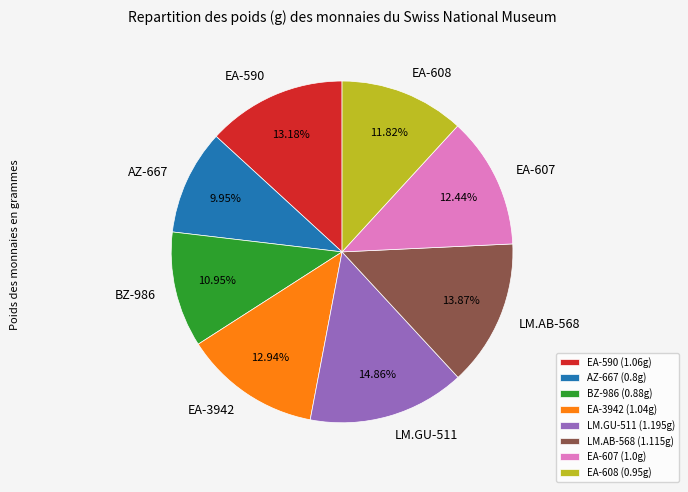

Does any single category account for the majority?

No